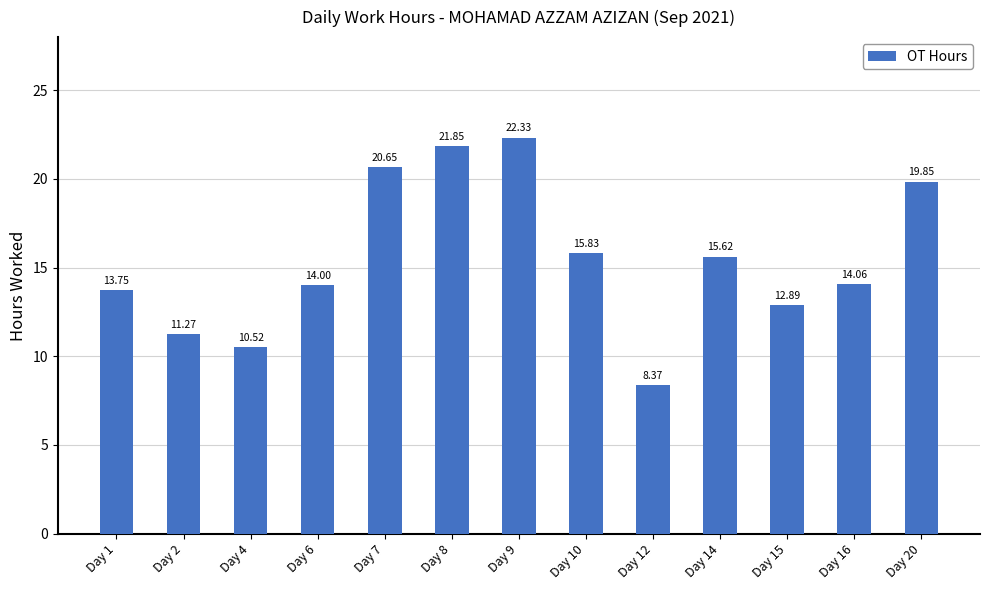

How many series are shown in this chart?

1